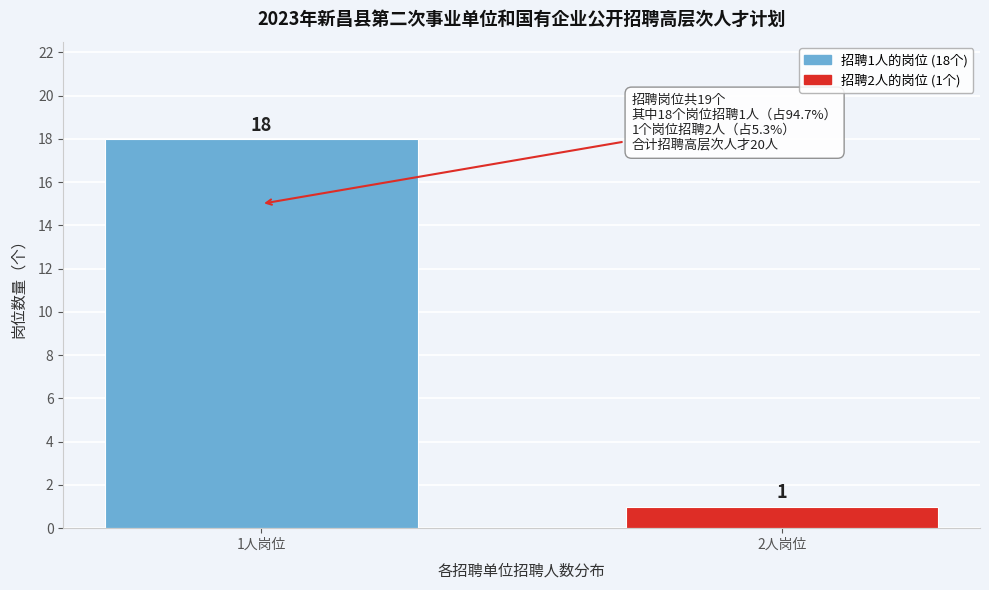

Reading right to left, what are all the values shown in this chart?

2人岗位=1	1人岗位=18